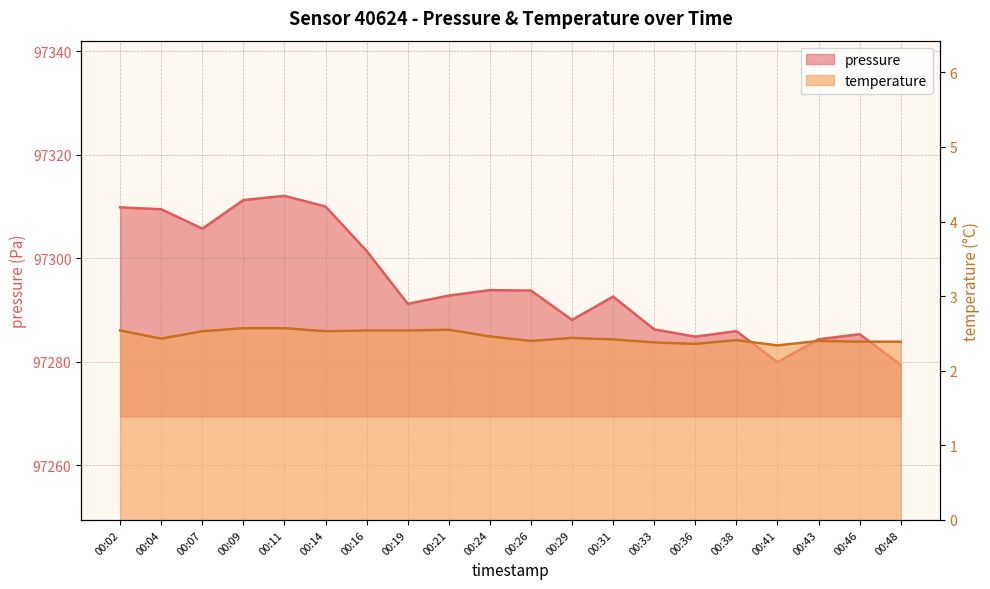

At which category is the sum across all series the highest?

00:11